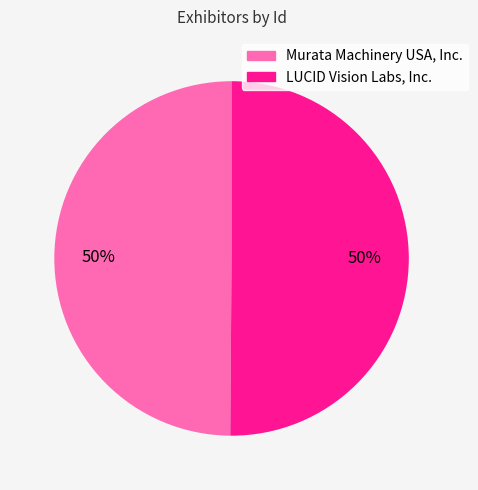

Count the number of slices in the pie.

2